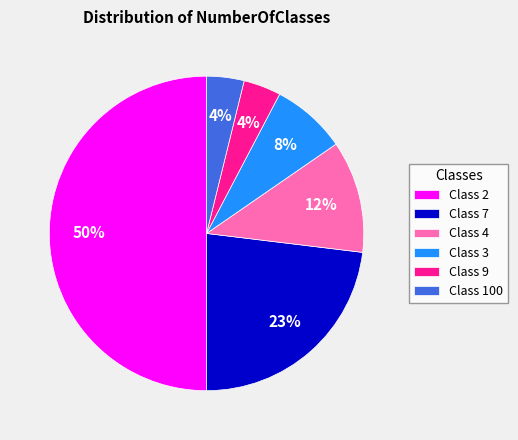

The Class 7 slice represents 23% of the pie. True or false?

True